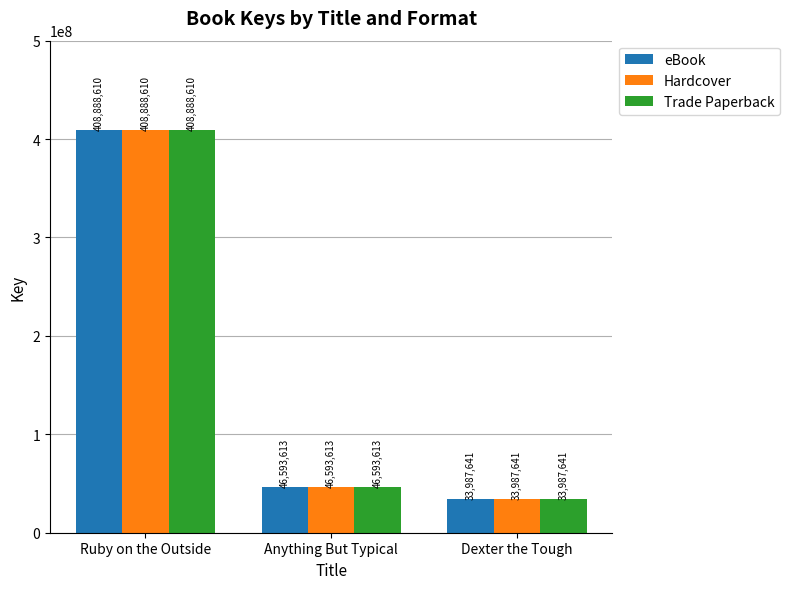

Reading right to left, what are all the values shown in this chart?

eBook: 33987641	46593613	408888610
Hardcover: 33987641	46593613	408888610
Trade Paperback: 33987641	46593613	408888610